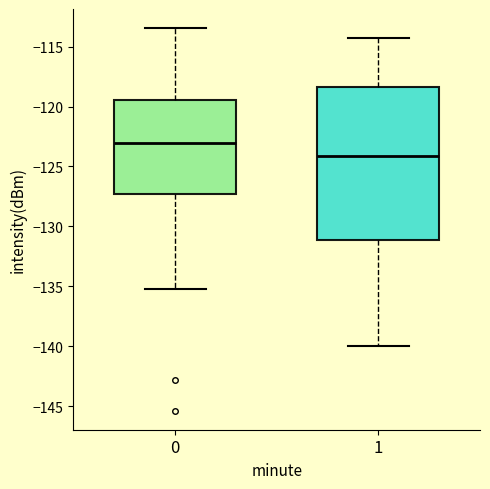

Where does the upper whisker of the box at x = 1 end on the y-axis? The values are not printed on the chart, so give them approximately, as read against the axis.

-114.5